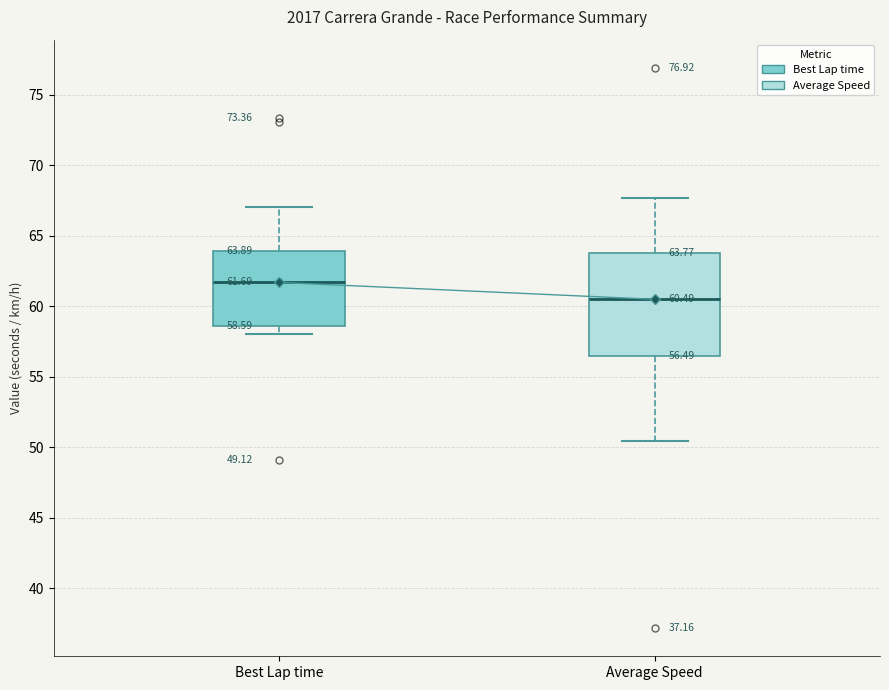

Which box is the tallest, from its lower edge to its upper edge?

Average Speed